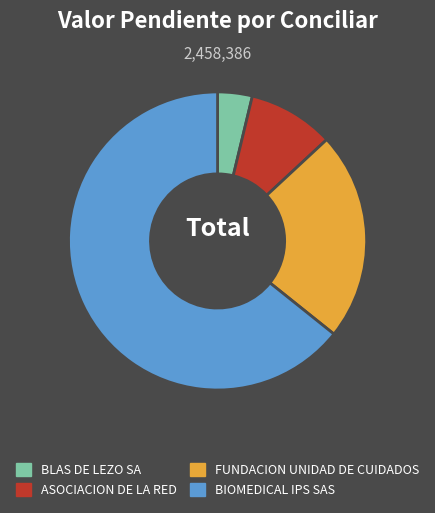

Between BIOMEDICAL IPS SAS and BLAS DE LEZO SA, which is larger?

BIOMEDICAL IPS SAS